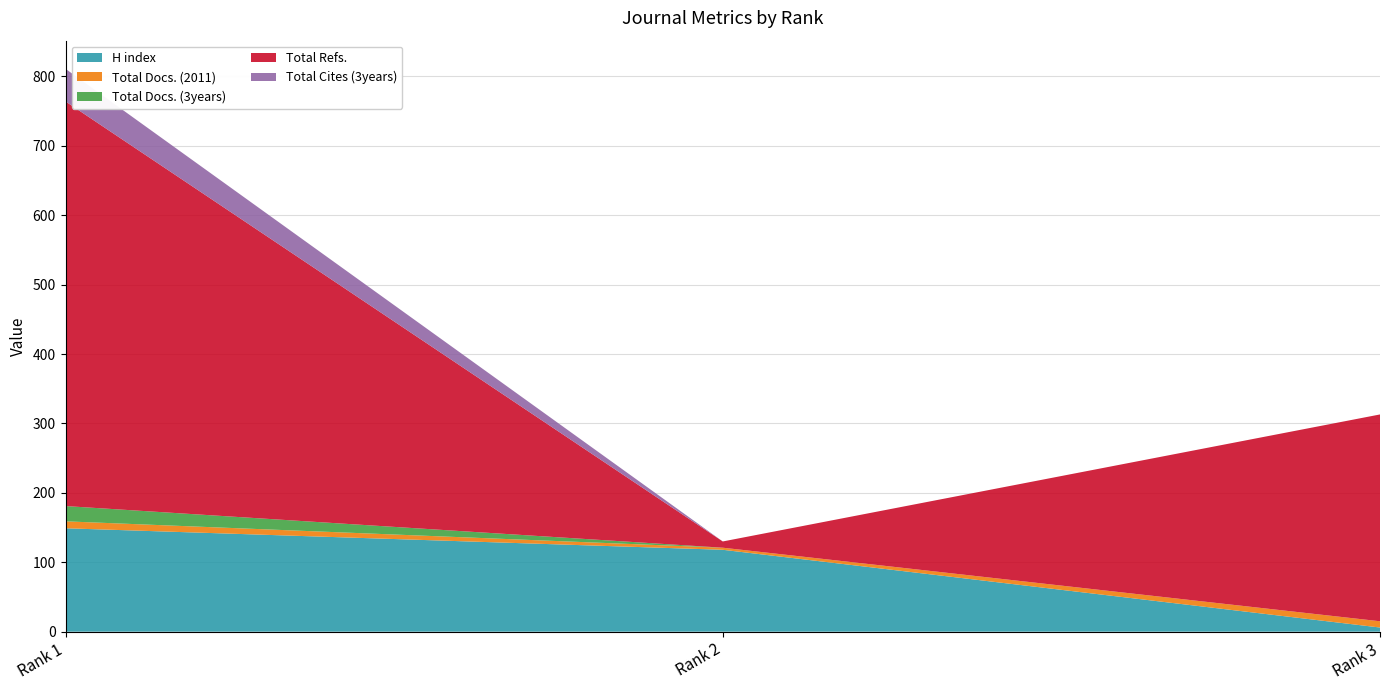

Reading left to right, what are all the values shown in this chart?

H index: Rank 1=149	Rank 2=118	Rank 3=6
Total Docs. (2011): Rank 1=10	Rank 2=3	Rank 3=9
Total Docs. (3years): Rank 1=22	Rank 2=0	Rank 3=0
Total Refs.: Rank 1=583	Rank 2=9	Rank 3=298
Total Cites (3years): Rank 1=47	Rank 2=0	Rank 3=0